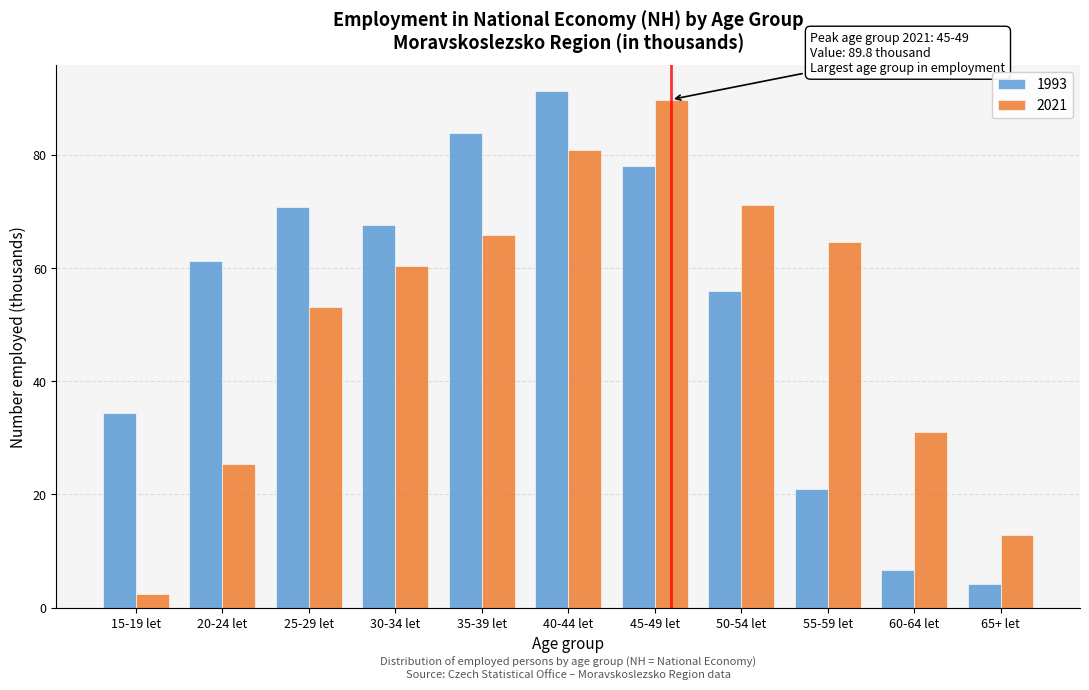

At which category is the sum across all series the highest?

40-44 let